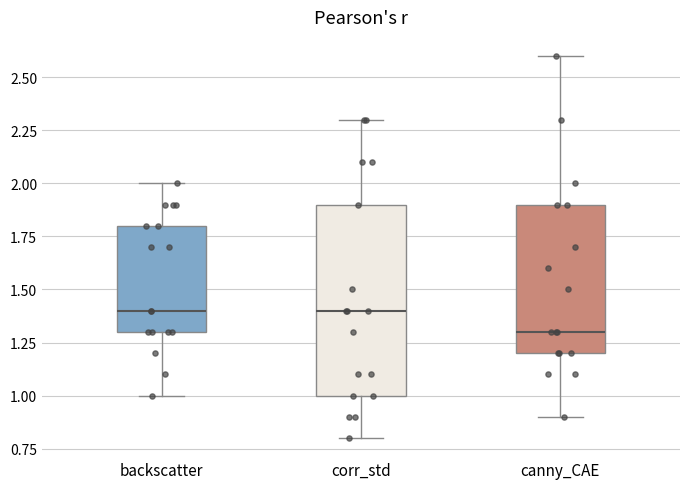

Which box's median line is the lowest?

canny_CAE